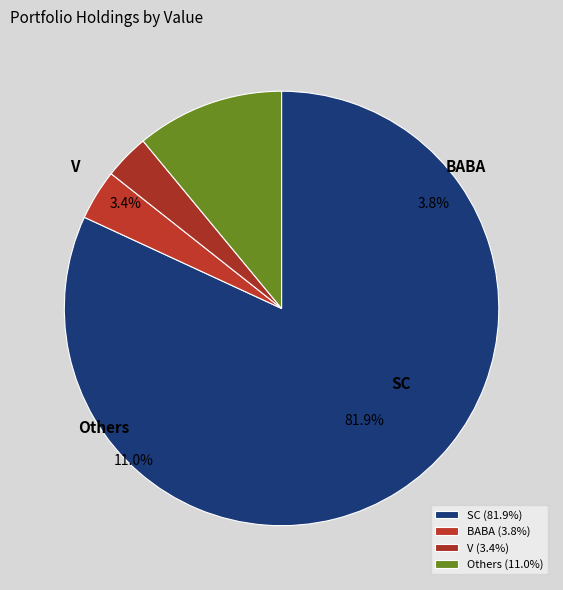

Between PEP and V, which is larger?

V